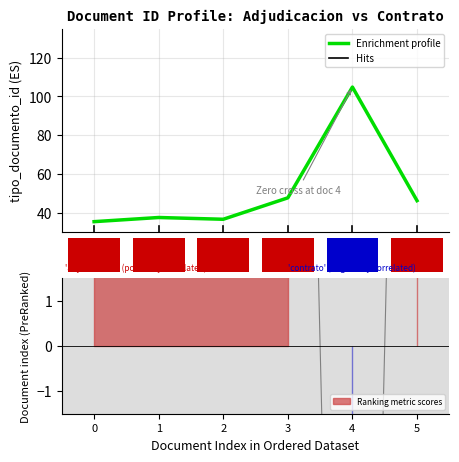

What is the maximum value for Enrichment profile?

104.9